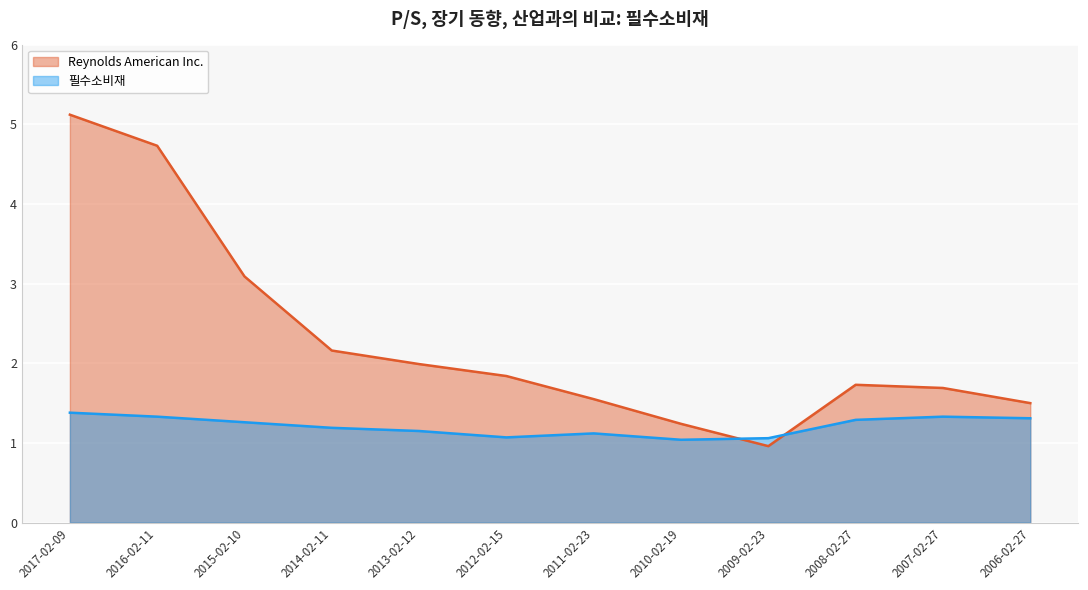

At how many categories does at least one series exceed 2?

4